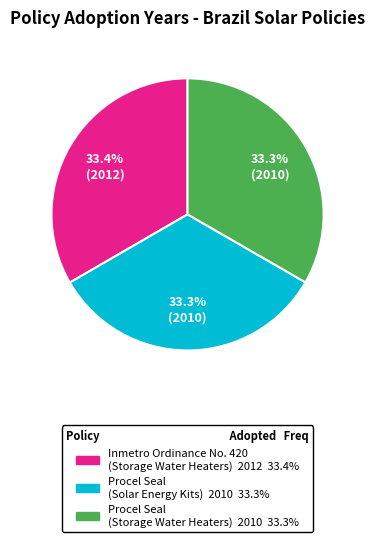

How many slices are in this pie chart?

3